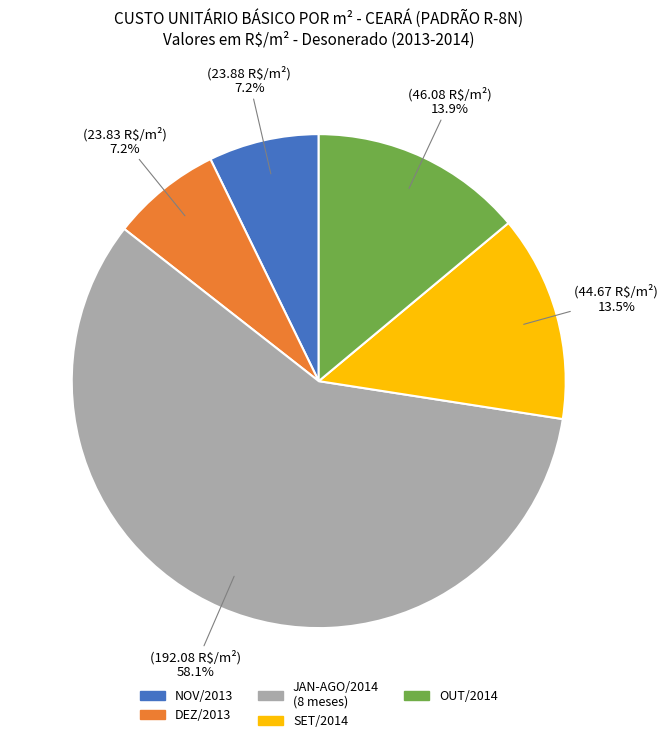

What portion of the pie excludes NOV/2013?

92.8%